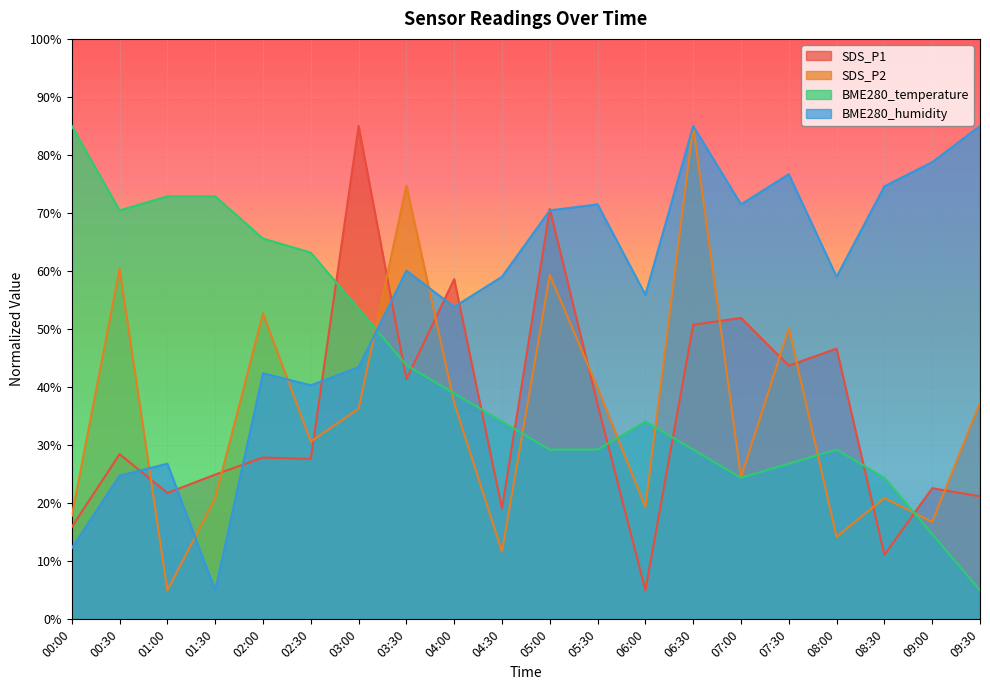

Which series has the largest total across all categories?

BME280_humidity